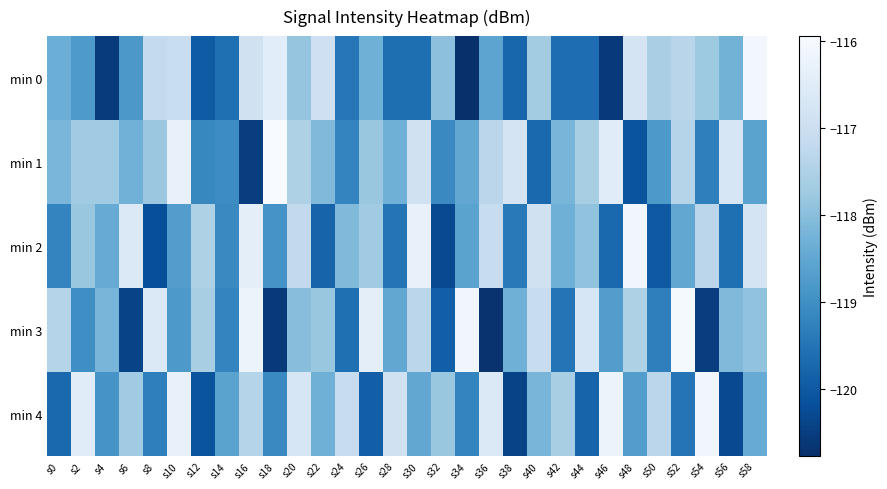

At how many categories does at least one series exceed -117?

22